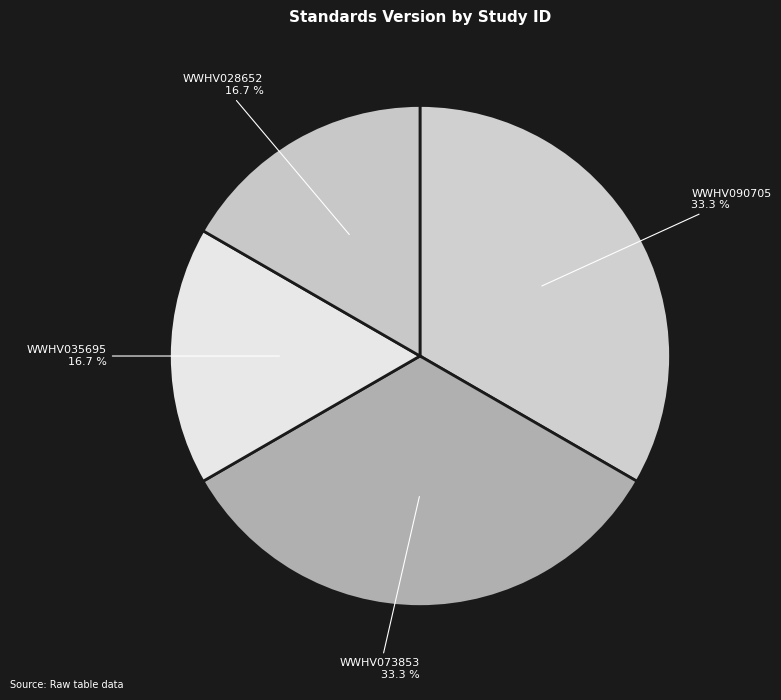

Approximately how many times larger is the value at WWHV028652 compared to WWHV090705?

0.5